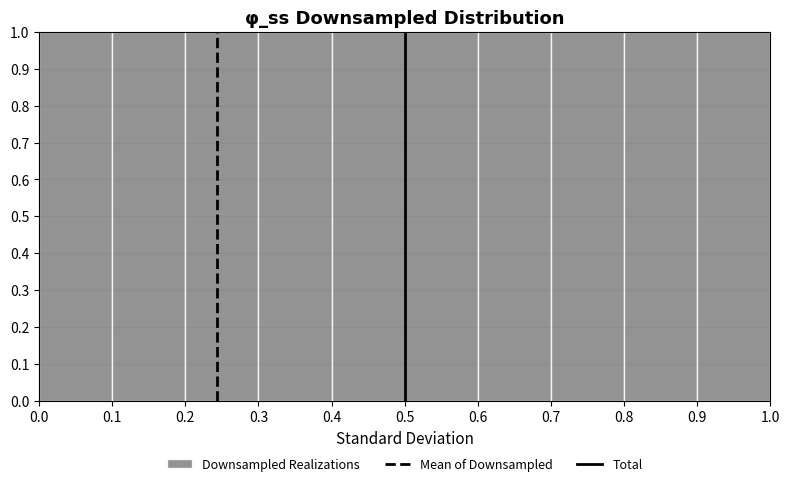

Reading left to right, list every bar in this chart as the range it spans on the x-axis followed by its height. The values are not printed on the chart, so give them approximately, as read against the axis.

0.0 to 0.1: 1
0.1 to 0.2: 1
0.2 to 0.3: 1
0.3 to 0.4: 1
0.4 to 0.5: 1
0.5 to 0.6: 1
0.6 to 0.7: 1
0.7 to 0.8: 1
0.8 to 0.9: 1
0.9 to 1.0: 1